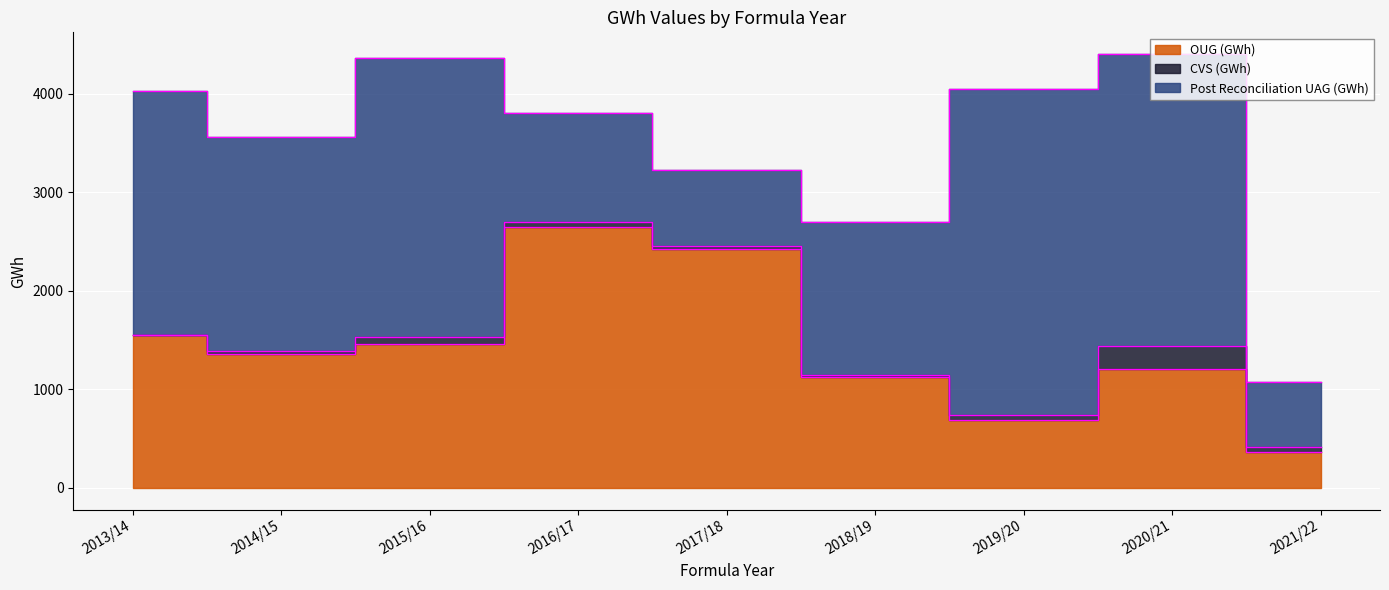

Read the Post Reconciliation UAG (GWh) value at 2013/14.

2471.5